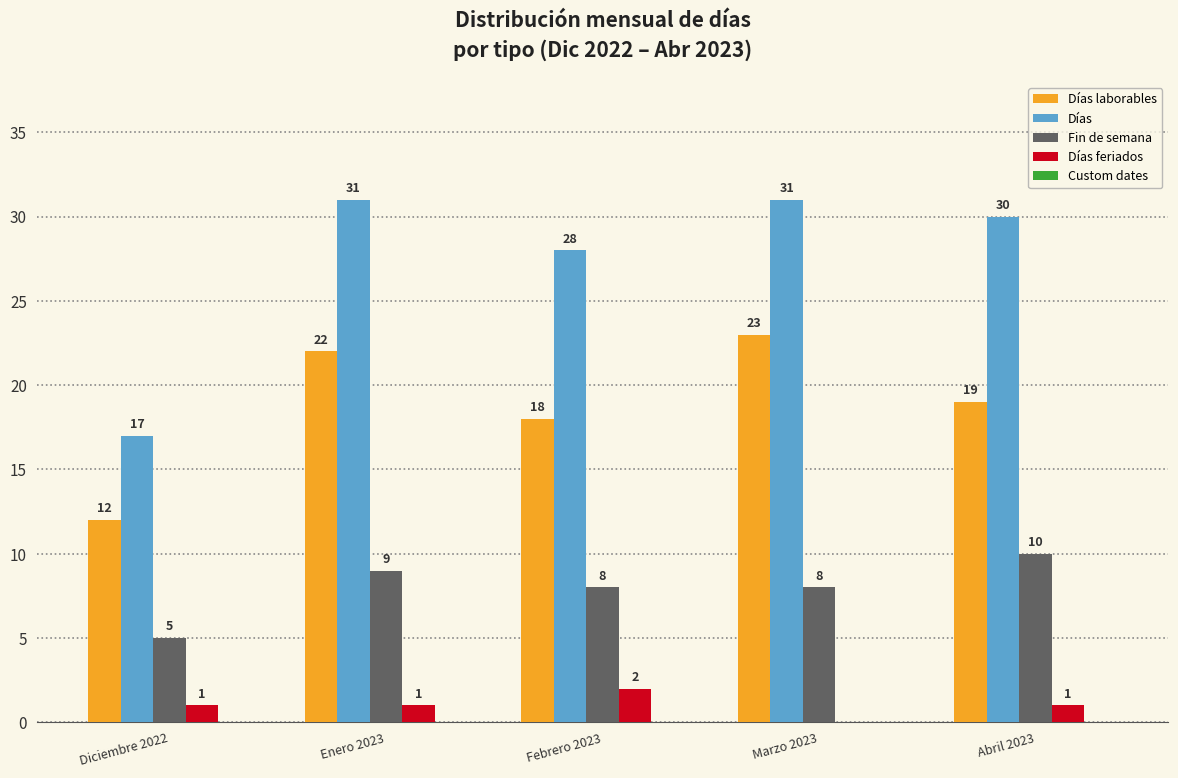

The value of Días at Enero 2023 is 42. True or false?

False